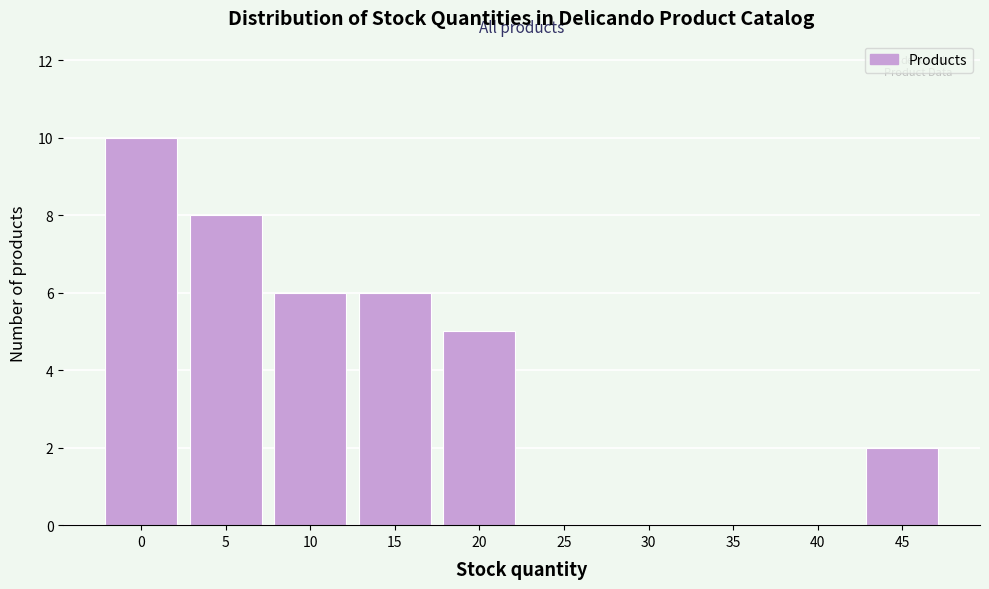

Reading left to right, list all the values displayed in this chart.

0=10	5=8	10=6	15=6	20=5	25=0	30=0	35=0	40=0	45=2